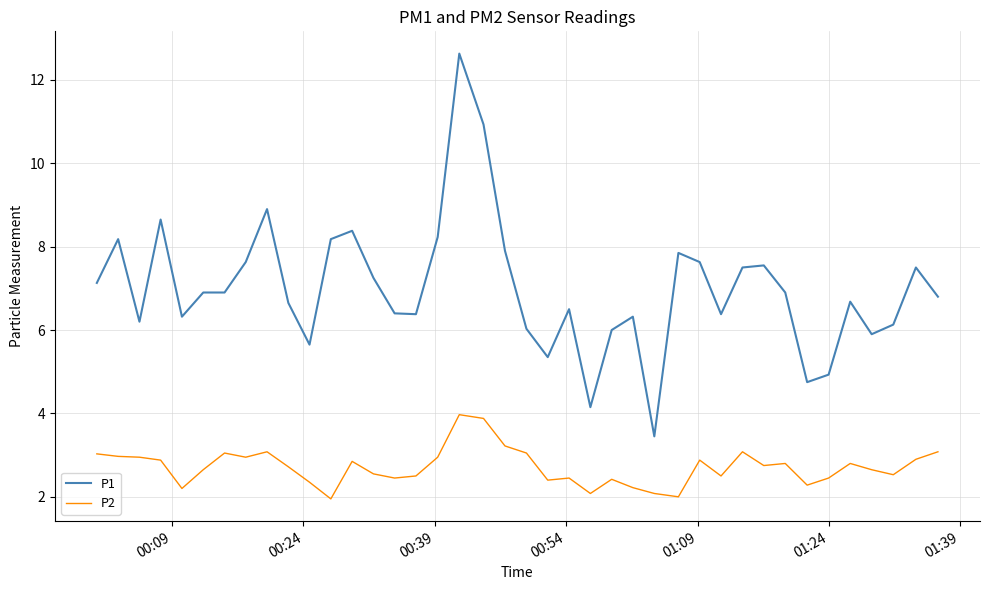

What is the minimum value for P1?

3.5